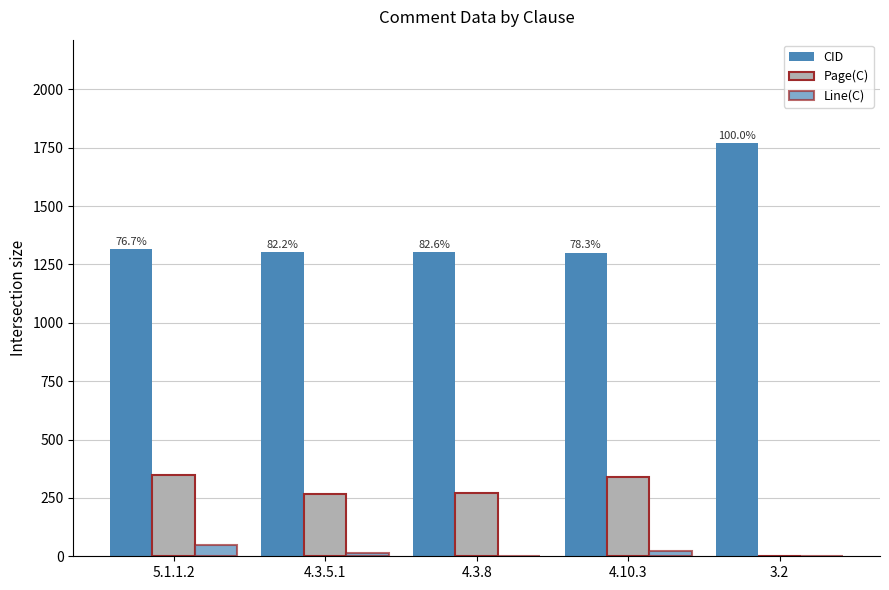

Which series has the widest spread of values?

CID